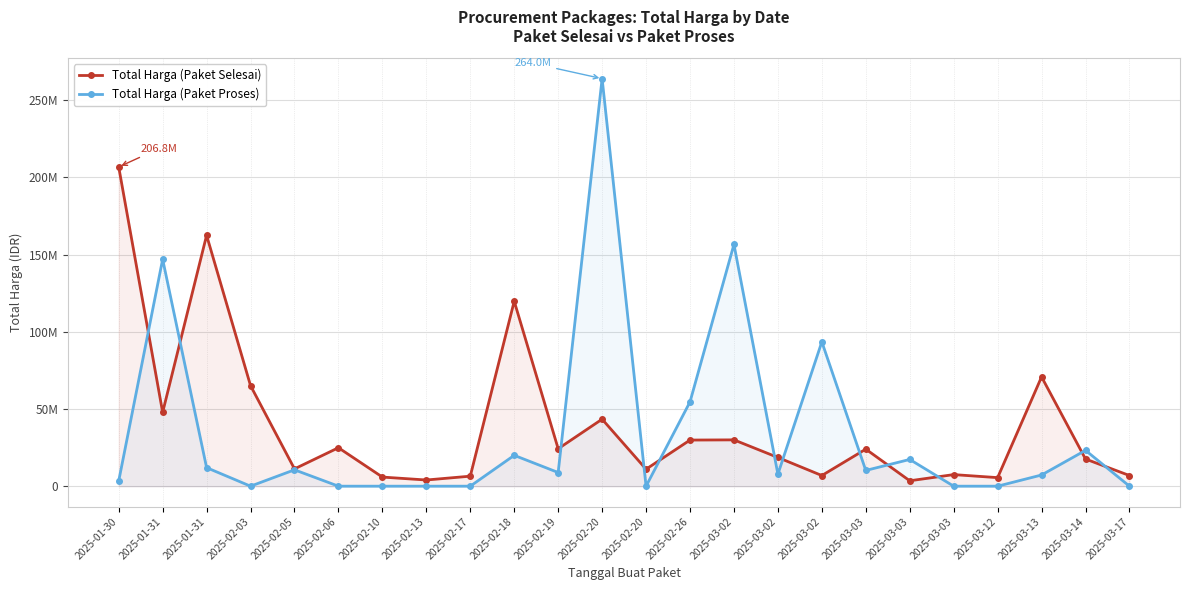

Between 2025-02-10 and 2025-02-19, which series saw the biggest shift?

Total Harga (Paket Selesai)